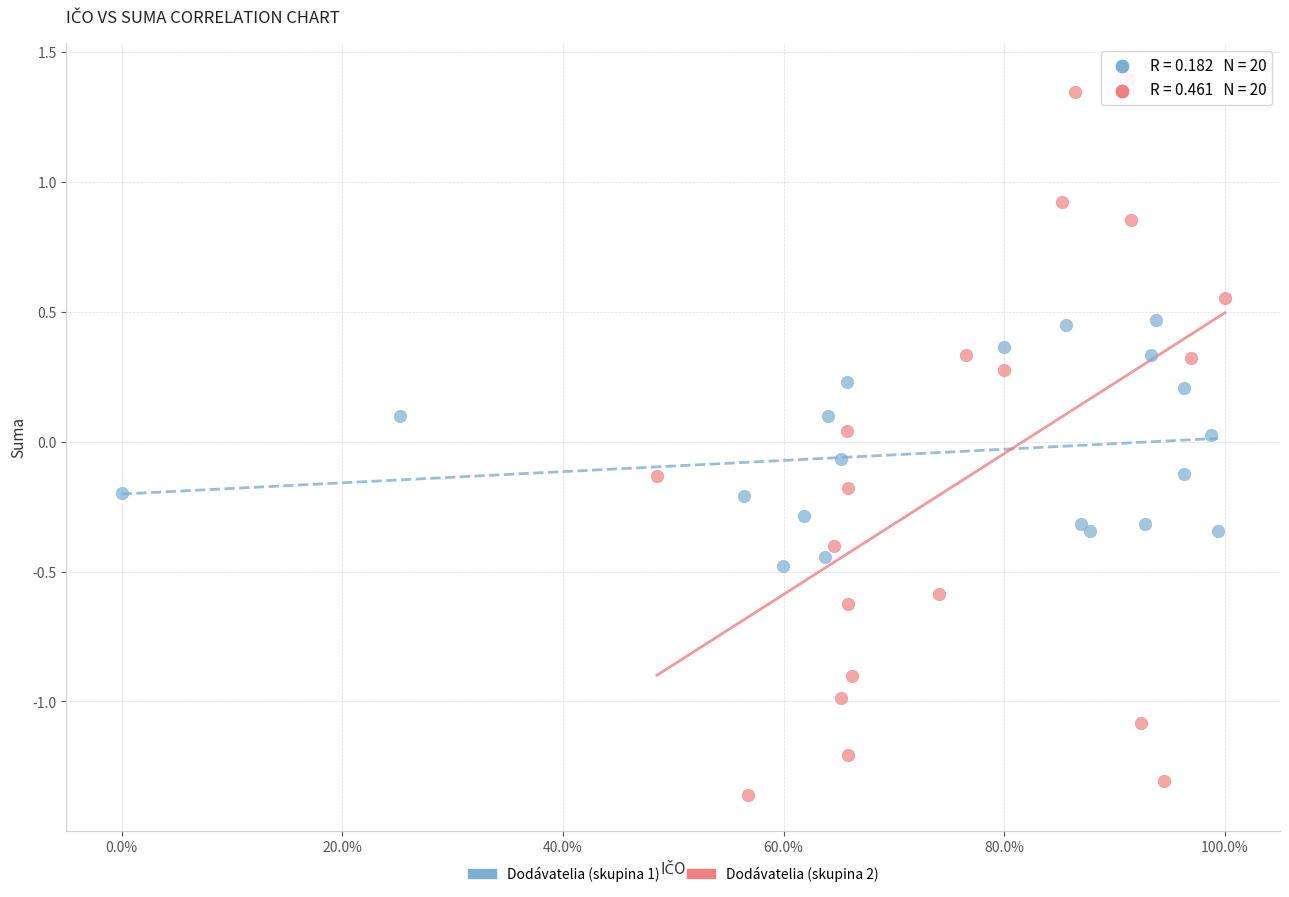

Which series has the widest spread of Y values?

Dodávatelia (skupina 2)